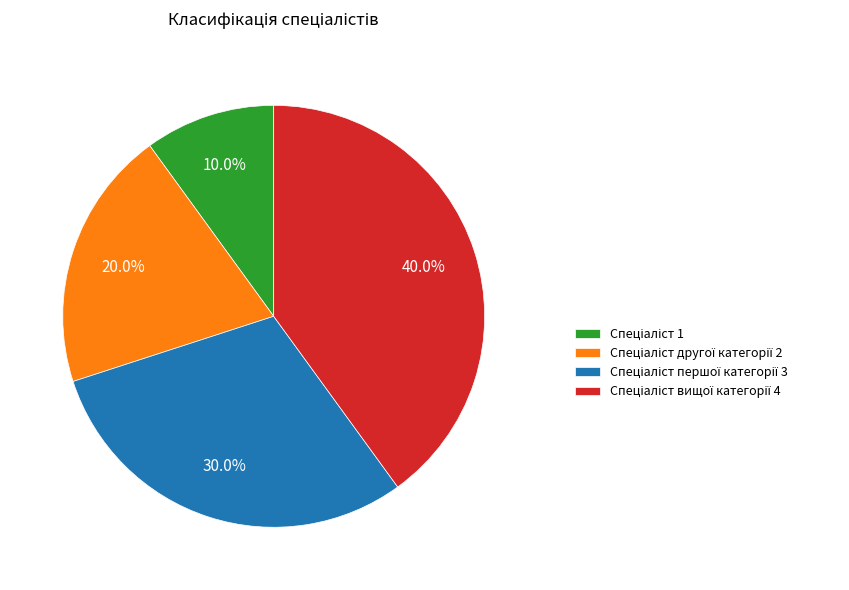

Does any single category account for the majority?

No